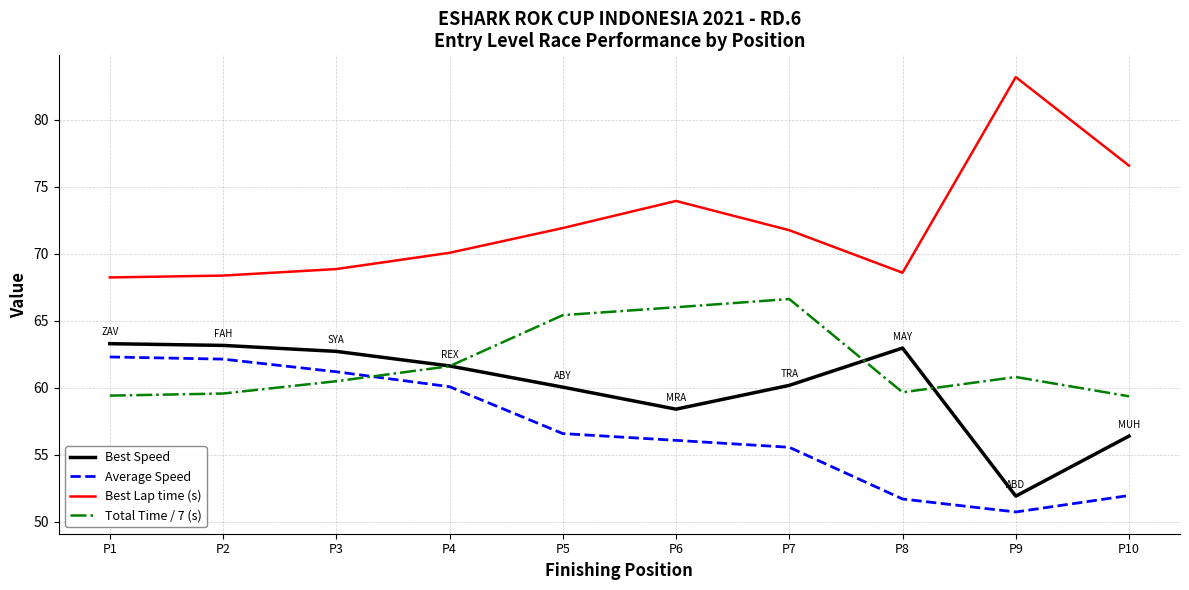

What are all the series names shown in the legend?

Best Speed, Average Speed, Best Lap time (s), Total Time / 7 (s)